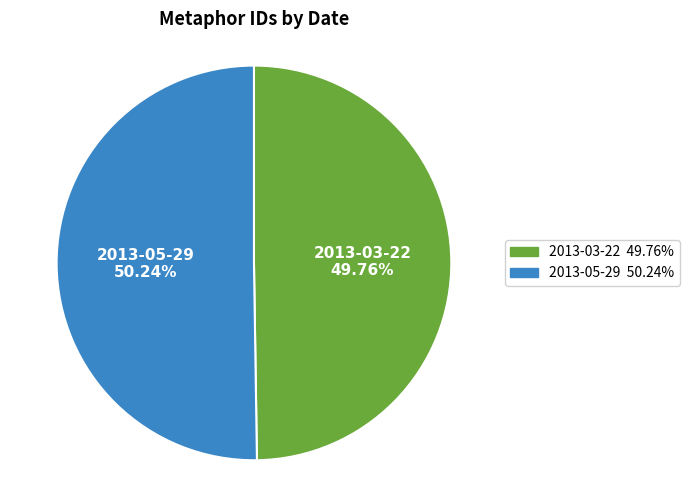

What is the ratio of the value at 2013-03-22 to the value at 2013-05-29?

1.0